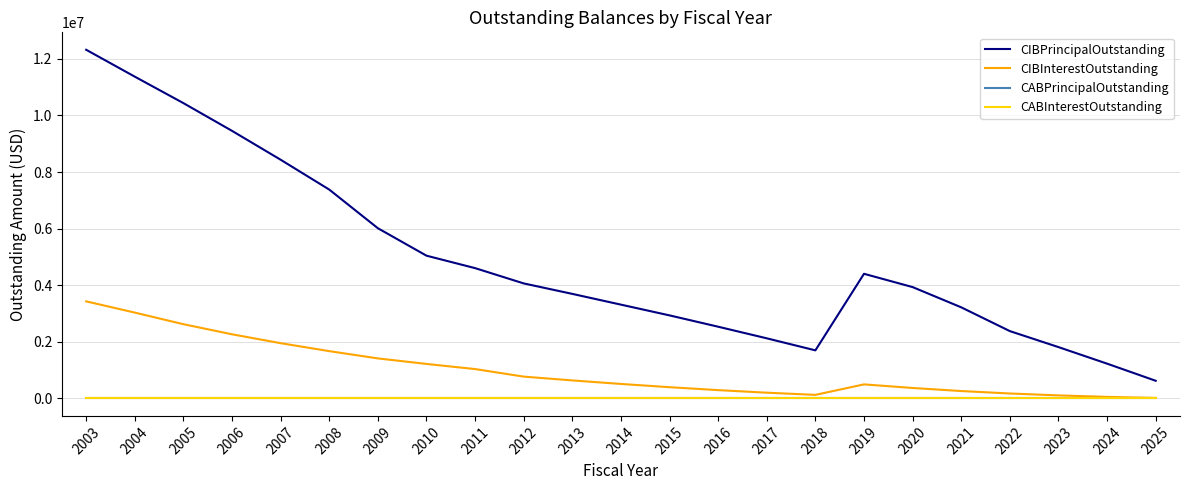

Where is the first local minimum for CIBPrincipalOutstanding?

2018